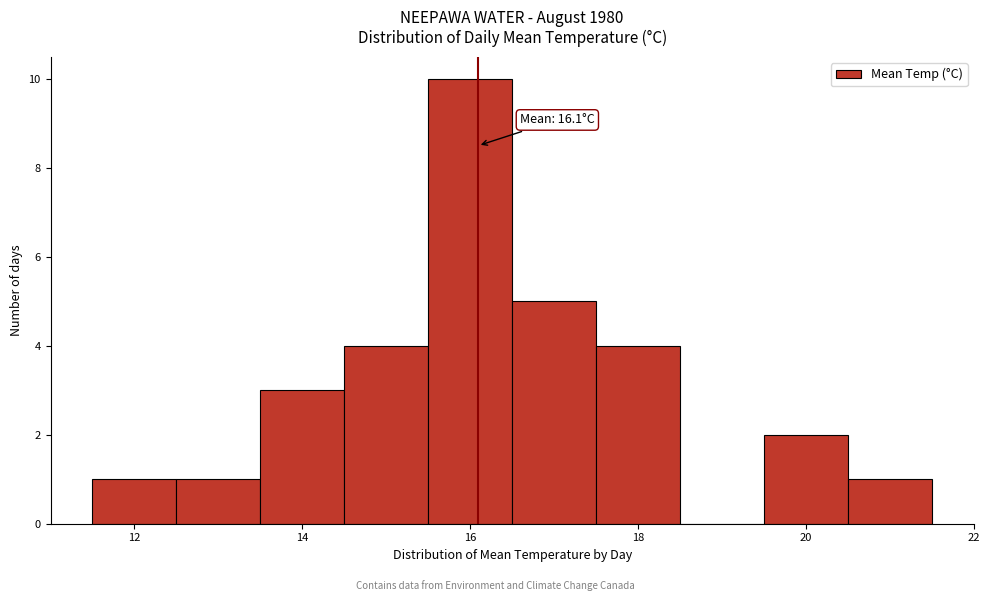

Over which range of the x-axis is the bar tallest?

15.5 to 16.5